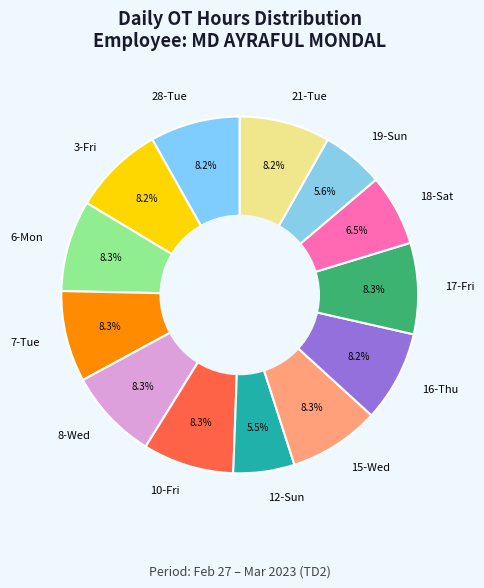

What percentage is NOT represented by 7-Tue?

91.7%